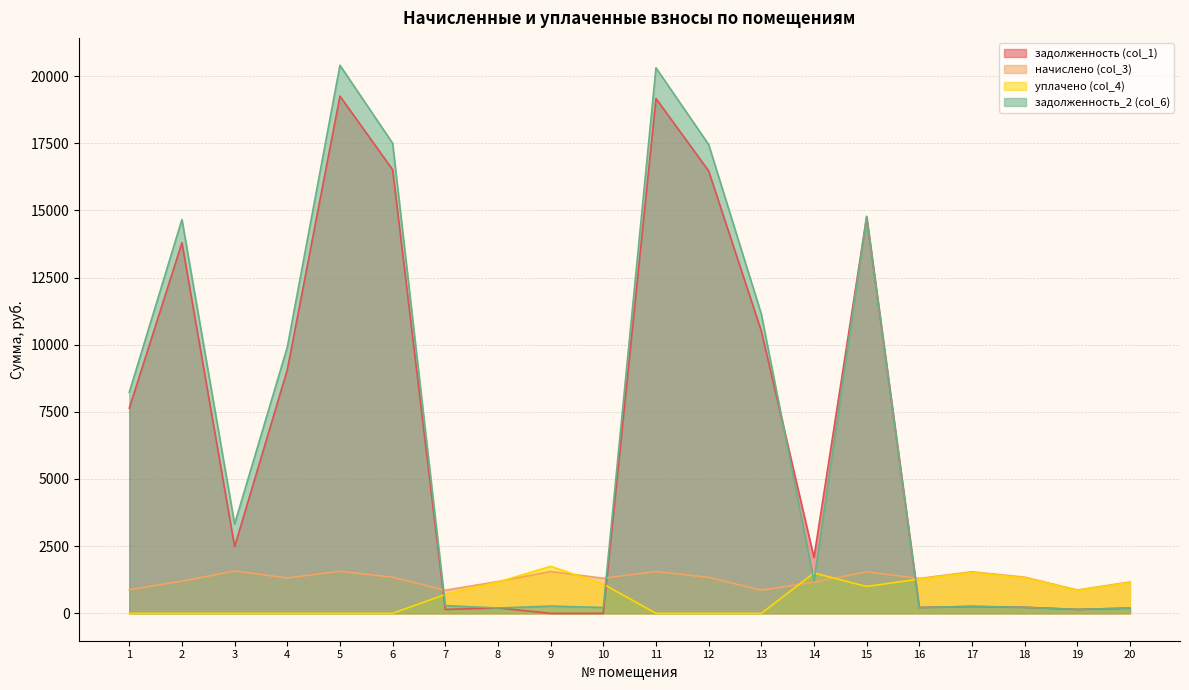

Read the задолженность (col_1) value at 17.

257.7